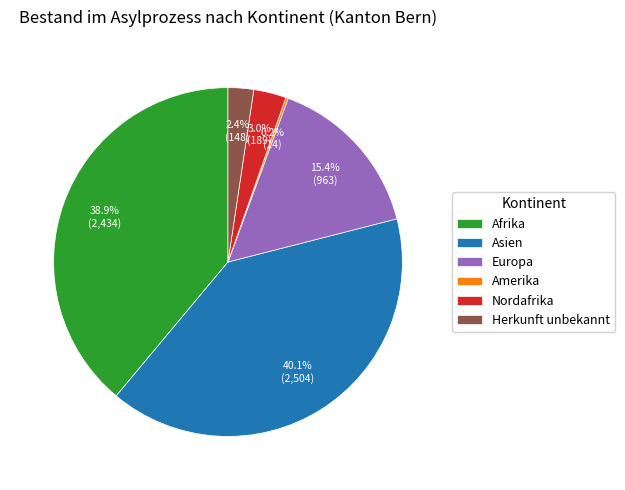

Combined, what portion of the pie is Herkunft unbekannt and Afrika?

41.3%